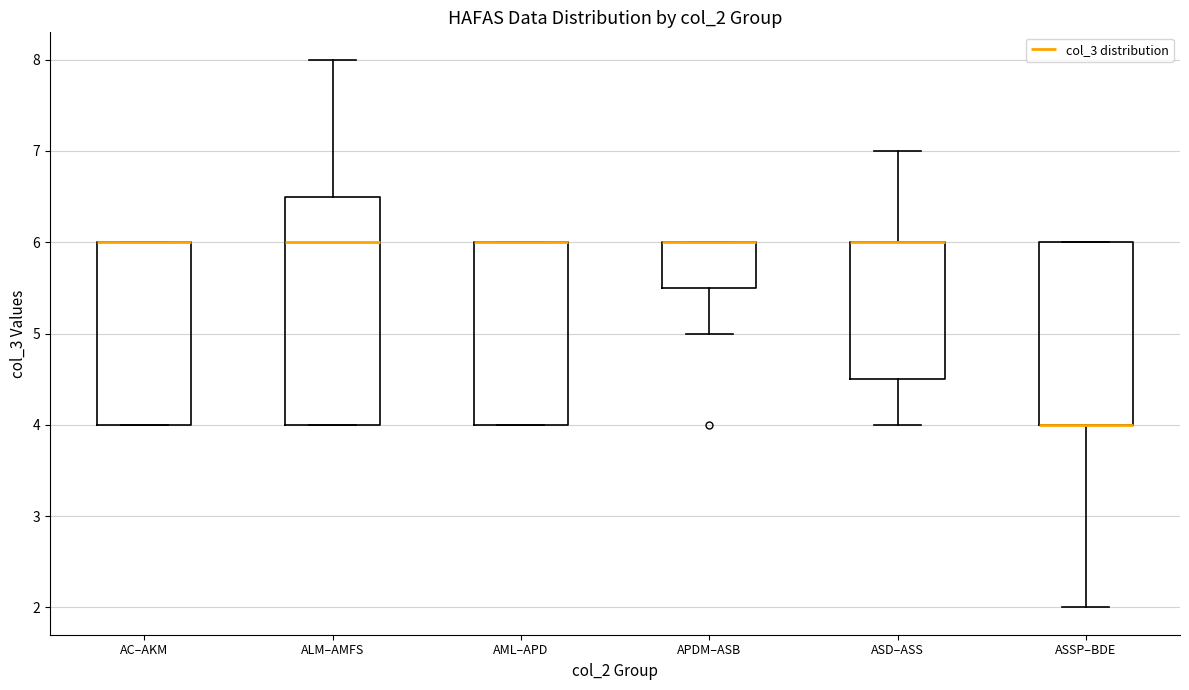

Reading left to right, transcribe this box plot: for each box, give where its median line is, the range the box spans, and where its two whiskers end, as read against the y-axis. The values are not printed on the chart, so give them approximately, as read against the axis.

AC–AKM: median 6.0 (drawn on the box's upper edge), box 4.0 to 6.0, whiskers 4.0 to 6.0
ALM–AMFS: median 6.0, box 4.0 to 6.5, whiskers 4.0 to 8.0
AML–APD: median 6.0 (drawn on the box's upper edge), box 4.0 to 6.0, whiskers 4.0 to 6.0
APDM–ASB: median 6.0 (drawn on the box's upper edge), box 5.5 to 6.0, whiskers 5.0 to 6.0
ASD–ASS: median 6.0 (drawn on the box's upper edge), box 4.5 to 6.0, whiskers 4.0 to 7.0
ASSP–BDE: median 4.0 (drawn on the box's lower edge), box 4.0 to 6.0, whiskers 2.0 to 6.0